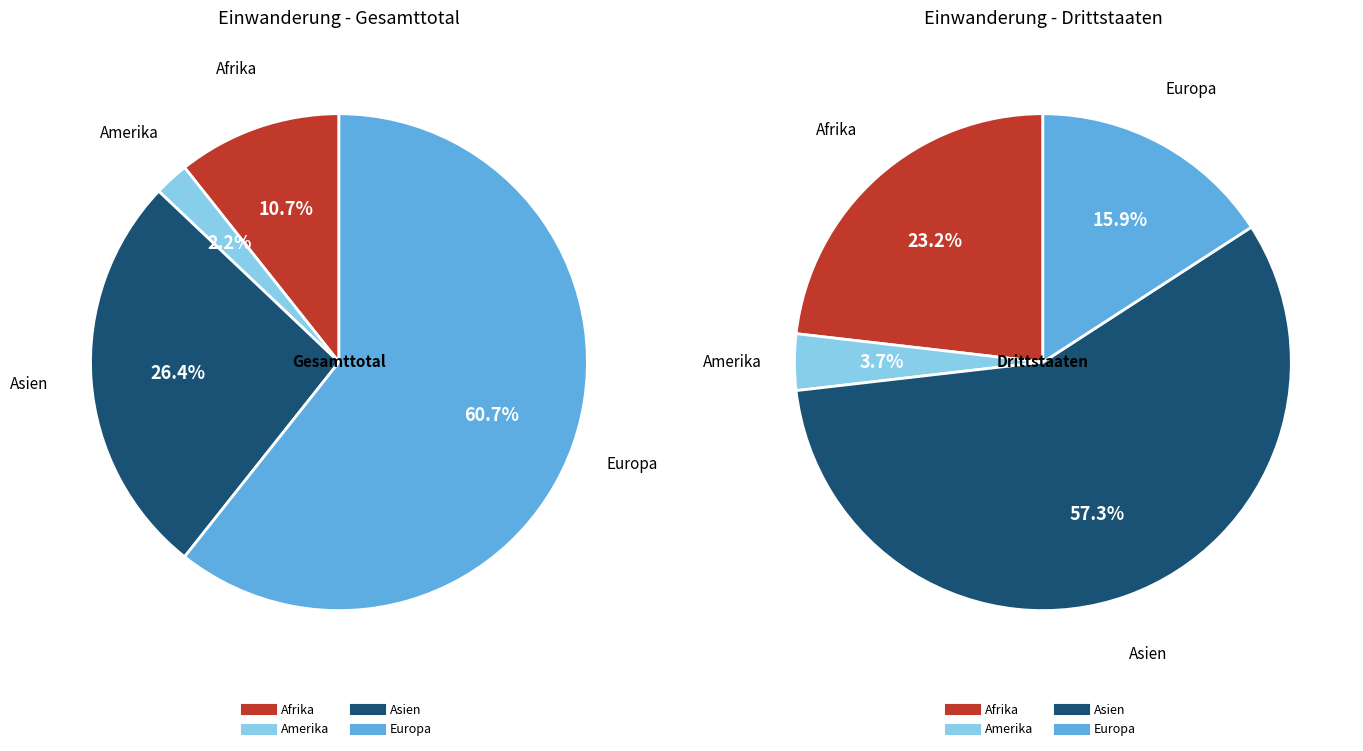

Between Europa and Amerika, which is larger?

Europa